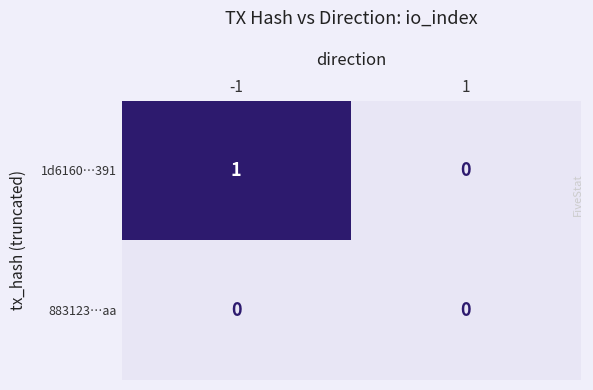

Which series has the largest total across all categories?

1d6160…391